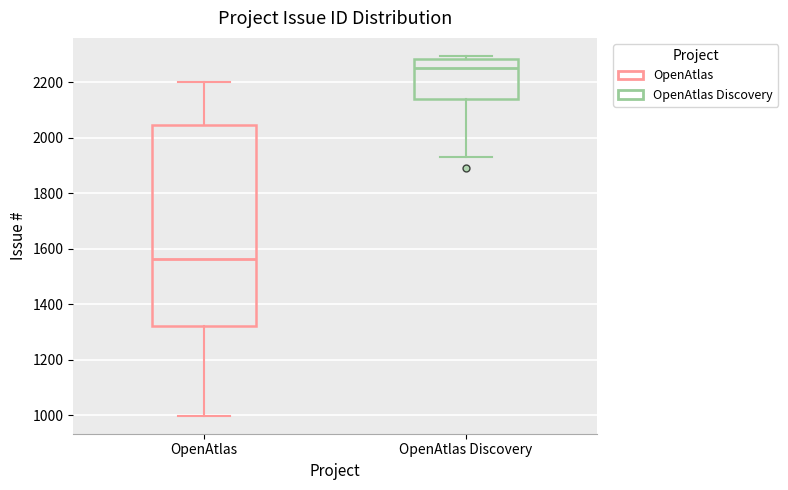

Reading left to right, transcribe this box plot: for each box, give where its median line is, the range the box spans, and where its two whiskers end, as read against the y-axis. The values are not printed on the chart, so give them approximately, as read against the axis.

OpenAtlas: median 1560, box 1320 to 2040, whiskers 1000 to 2200
OpenAtlas Discovery: median 2260, box 2140 to 2280, whiskers 1940 to 2300